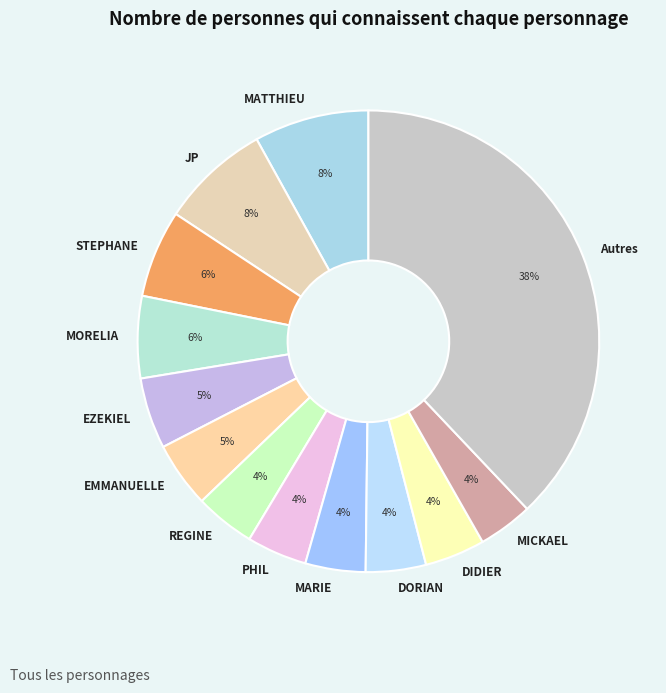

True or false: EMMANUELLE accounts for 18% of the total.

False